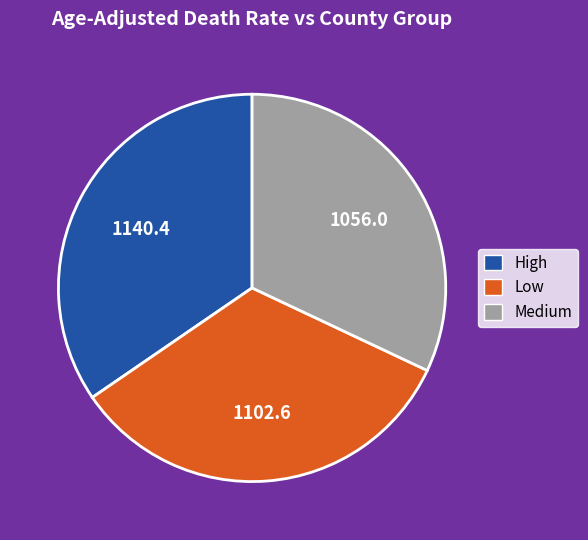

What is the largest slice in the pie chart?

High